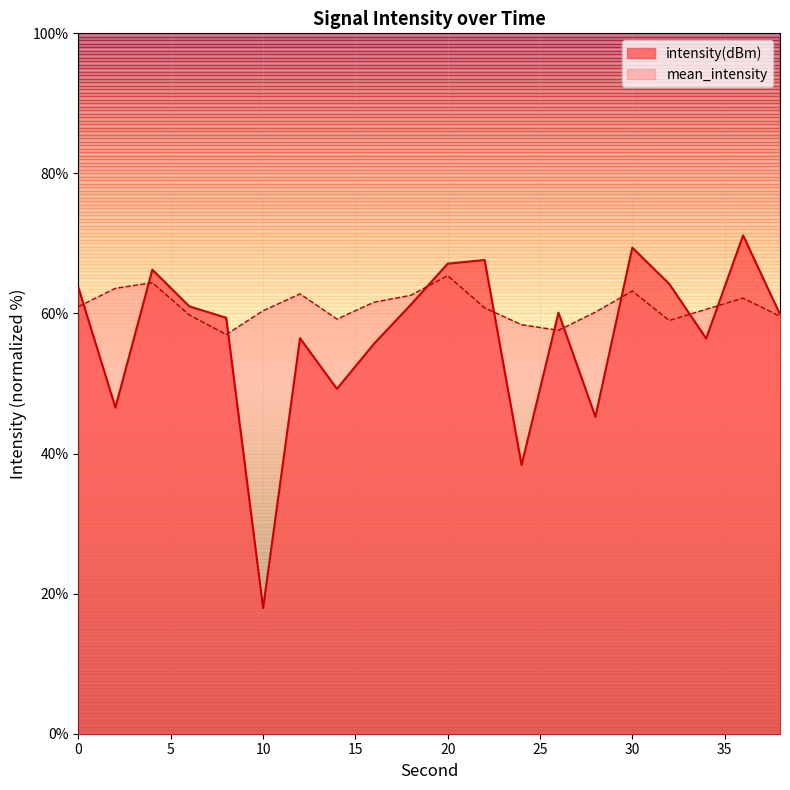

Reading left to right, list all the values displayed in this chart.

intensity(dBm): 0=63.7	2=46.6	4=66.3	6=61.0	8=59.4	10=17.9	12=56.5	14=49.2	16=55.7	18=61.3	20=67.1	22=67.6	24=38.4	26=60.1	28=45.2	30=69.4	32=64.2	34=56.4	36=71.2	38=59.9
mean_intensity: 0=61.0	2=63.6	4=64.4	6=59.8	8=57.0	10=60.4	12=62.8	14=59.2	16=61.6	18=62.6	20=65.4	22=60.8	24=58.4	26=57.6	28=60.2	30=63.2	32=59.0	34=60.6	36=62.2	38=59.6